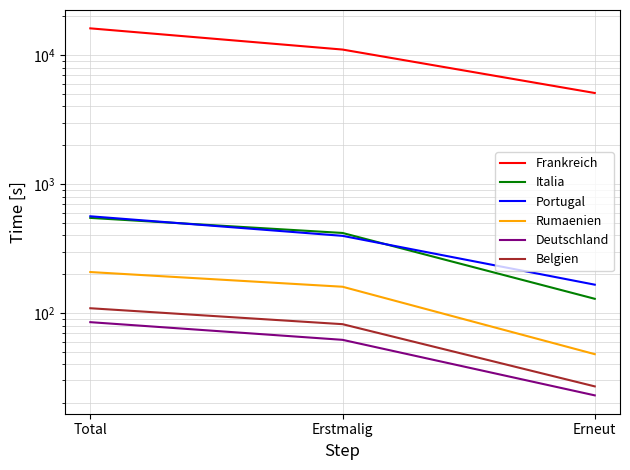

What is the label of the 1st point from the left?

Total